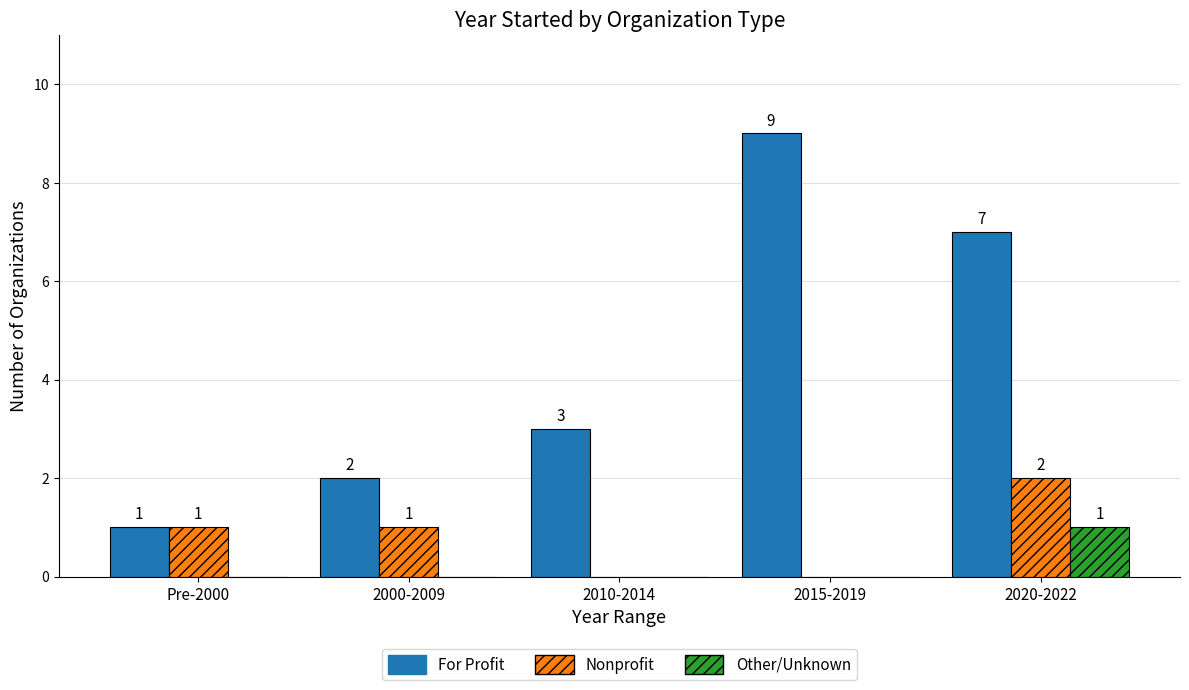

Does the chart contain stacked bars?

No